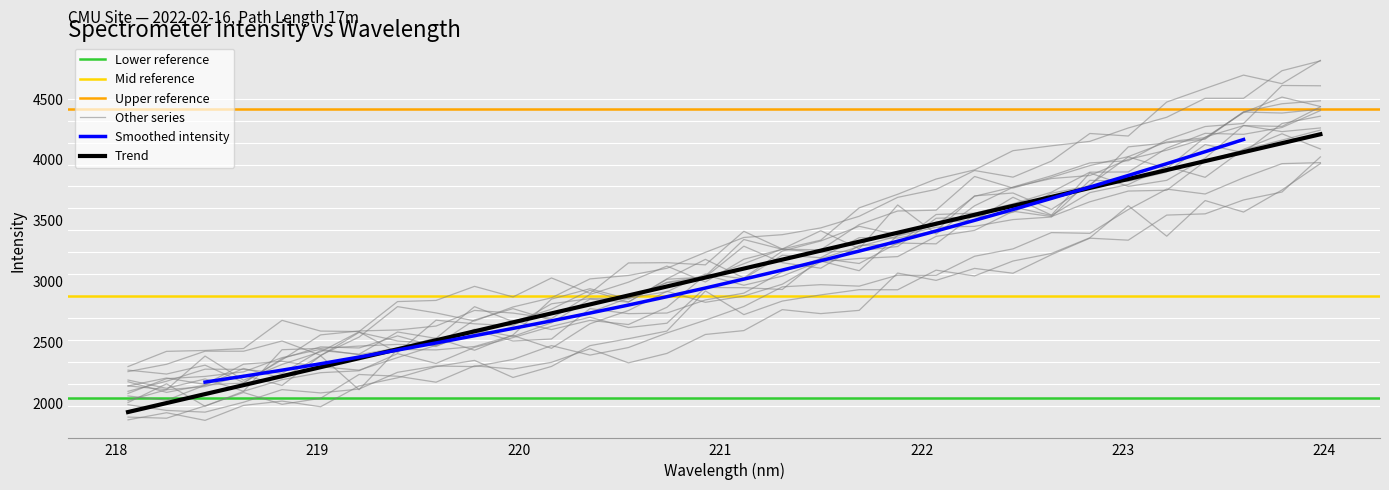

What is the smallest value displayed?

1925.5